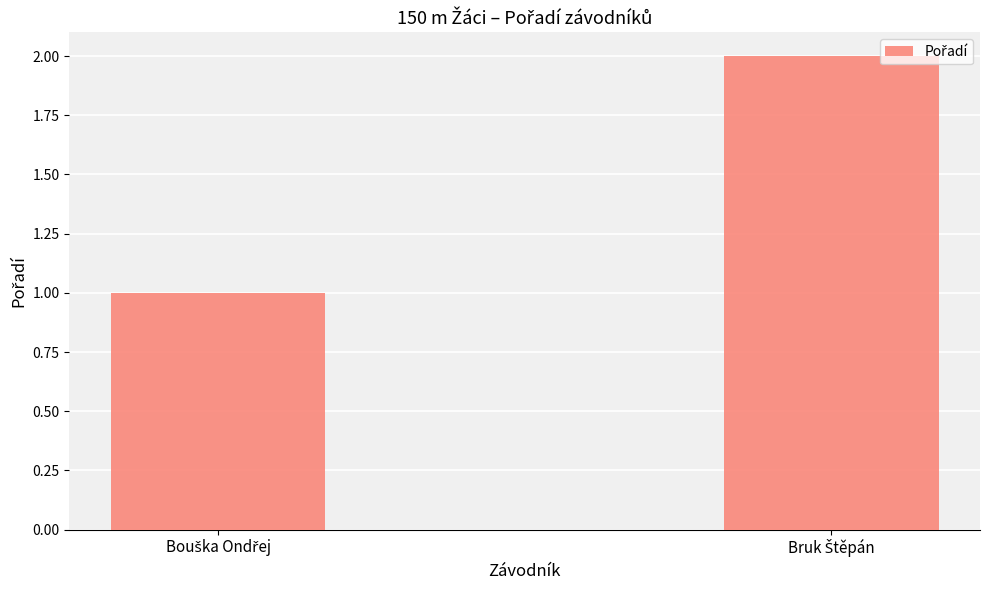

What is the sum of all values?

3